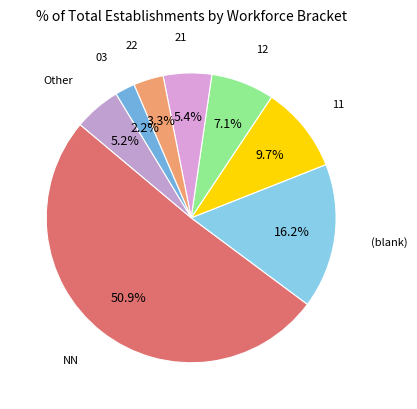

Count the number of slices in the pie.

8